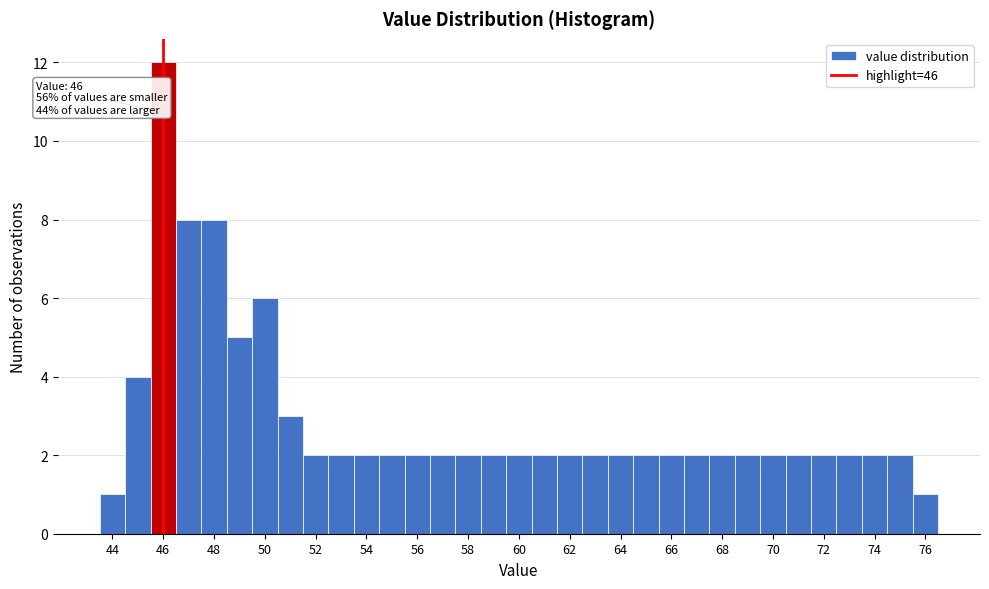

Over which range of the x-axis is the bar tallest?

45.5 to 46.5